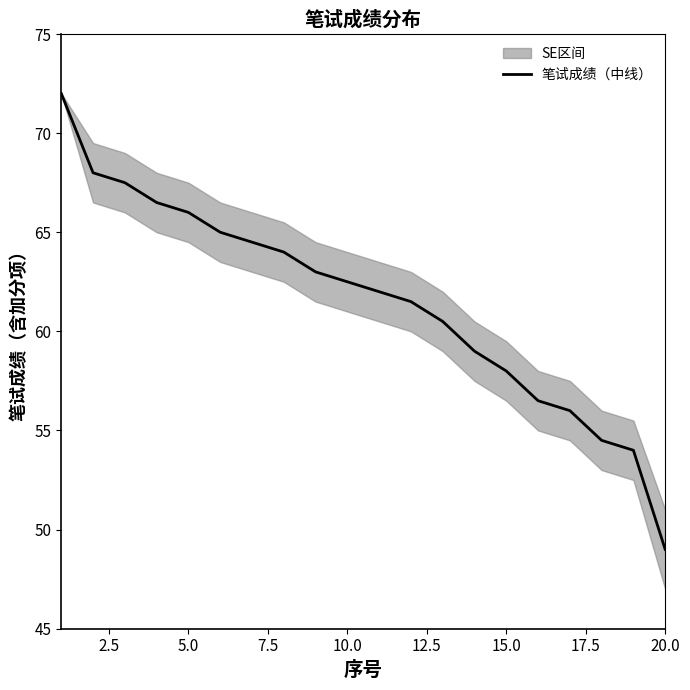

Count the number of categories in the chart.

20